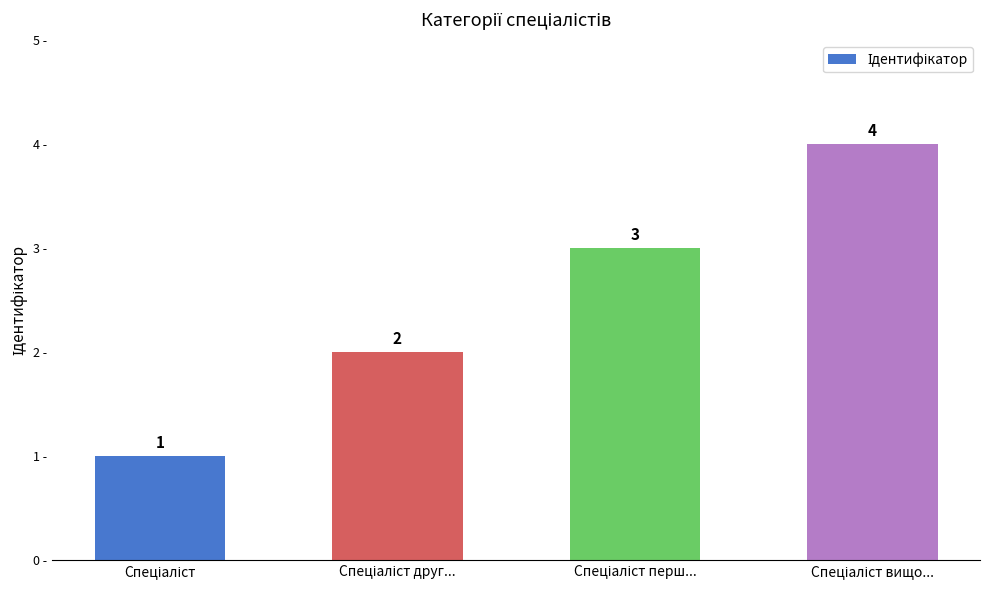

Count the values in the range 2 to 4.

3